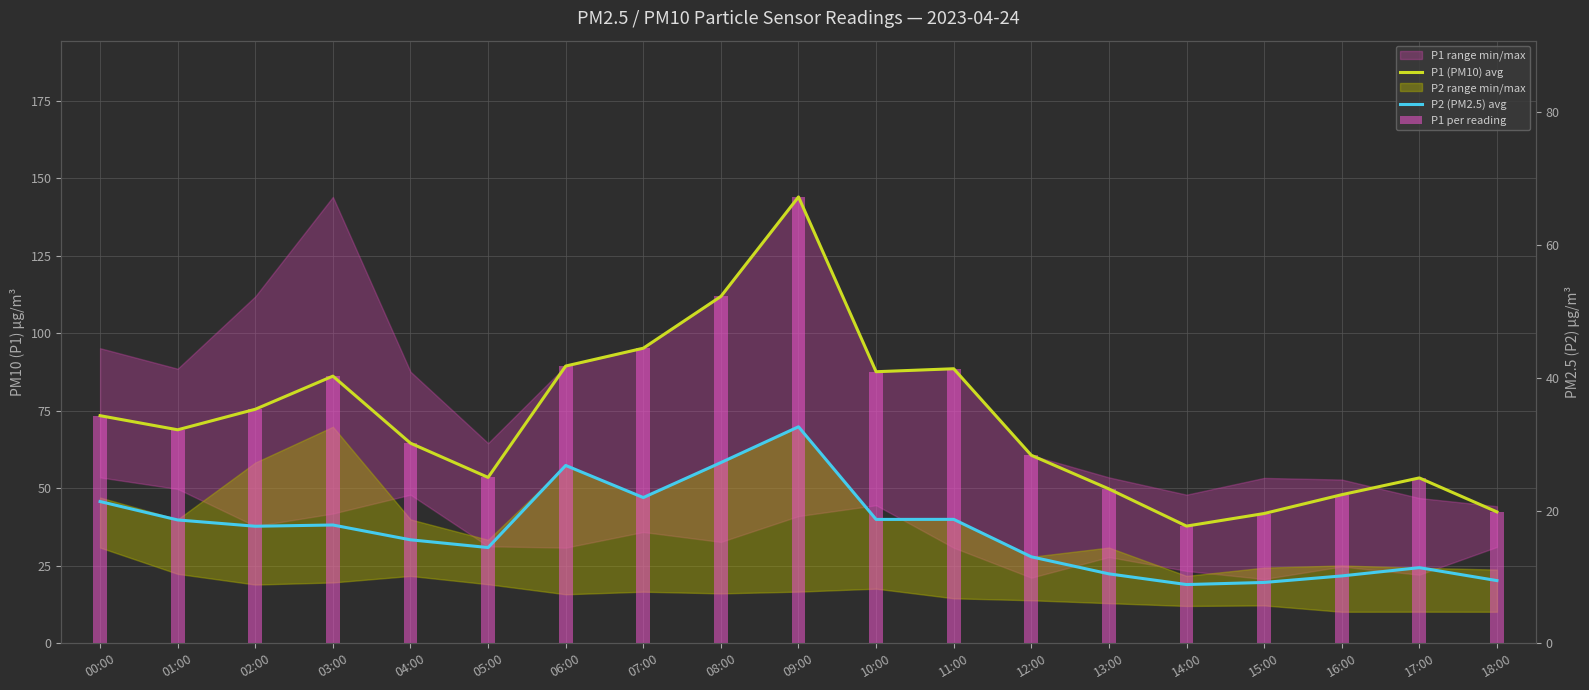

List the series in order of their peak value, highest first.

P1 (PM10) avg, P1 per reading, P2 (PM2.5) avg